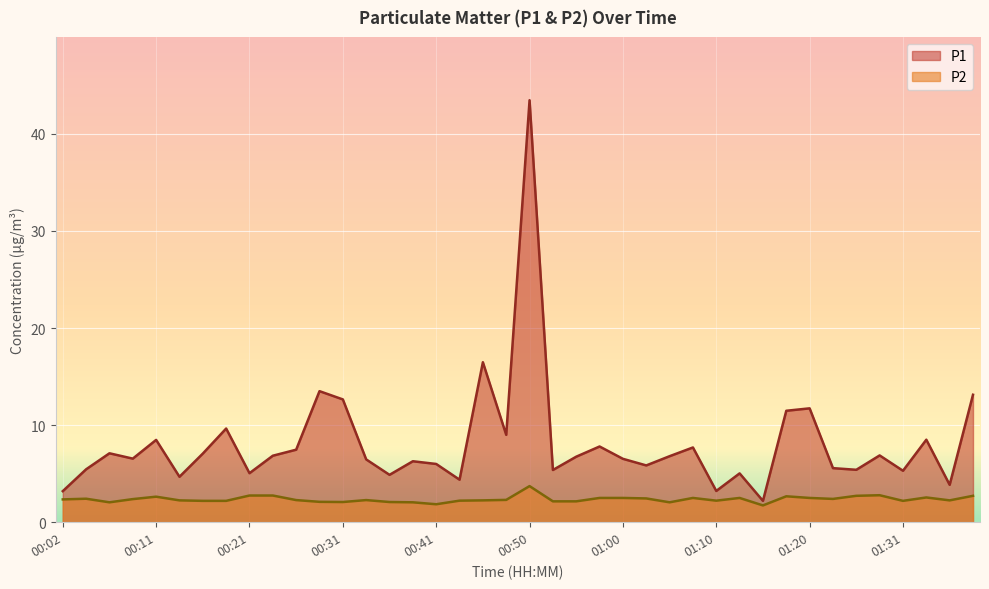

Count the number of categories in the chart.

40